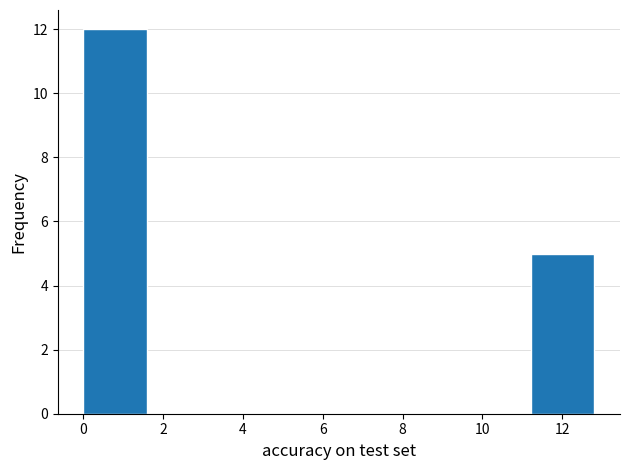

Reading left to right, transcribe this chart: for each bar, give the range it covers on the x-axis and its height. Neither the bar edges nor the heights are printed on the chart, so give them approximately, as read against the axes.

0.0 to 1.6: 12
1.6 to 3.2: 0
3.2 to 4.8: 0
4.8 to 6.4: 0
6.4 to 8.0: 0
8.0 to 9.6: 0
9.6 to 11.2: 0
11.2 to 12.8: 5